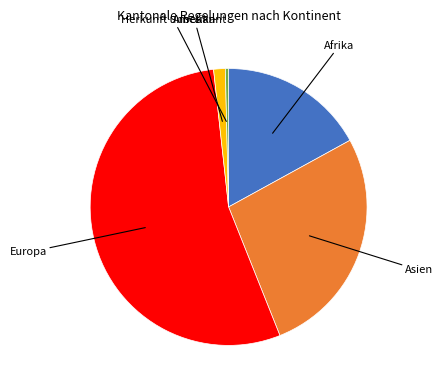

Does any single category account for the majority?

Yes